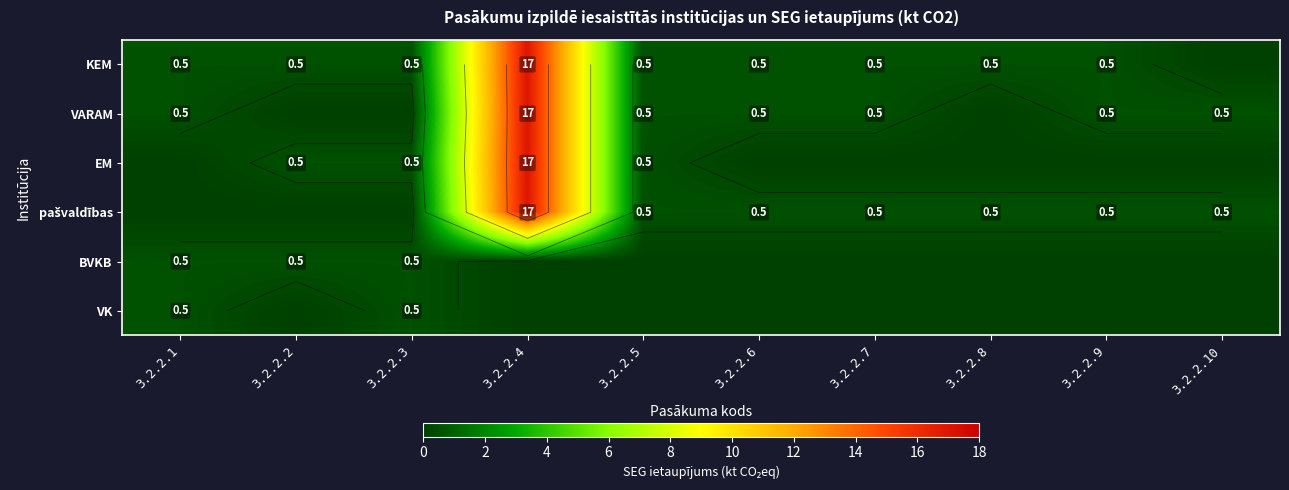

At which category is the sum across all series the highest?

3.2.2.4